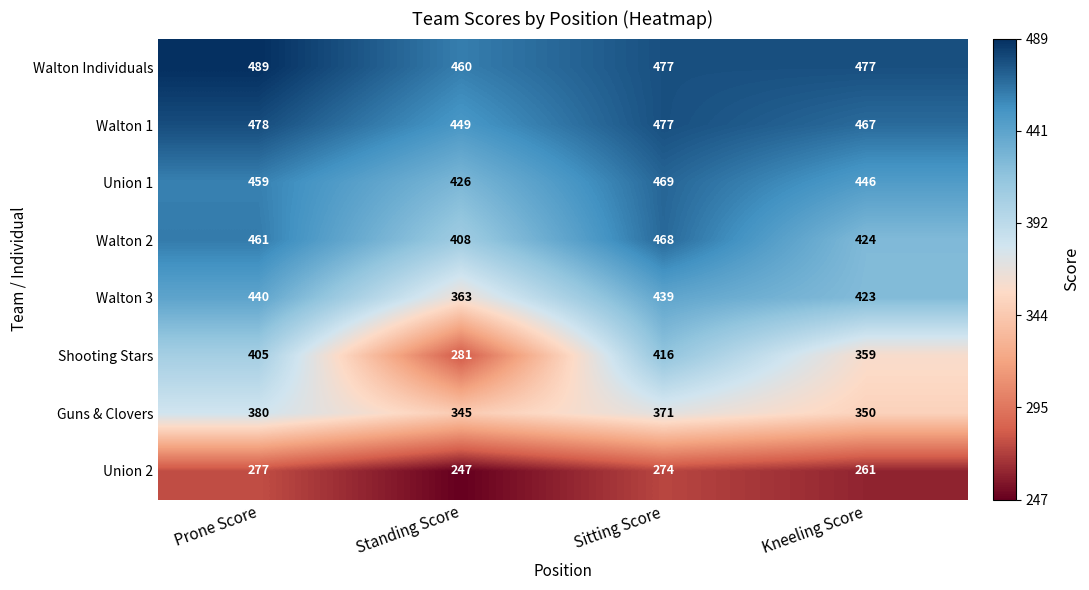

The Guns & Clovers series shows 535 at Standing Score. True or false?

False